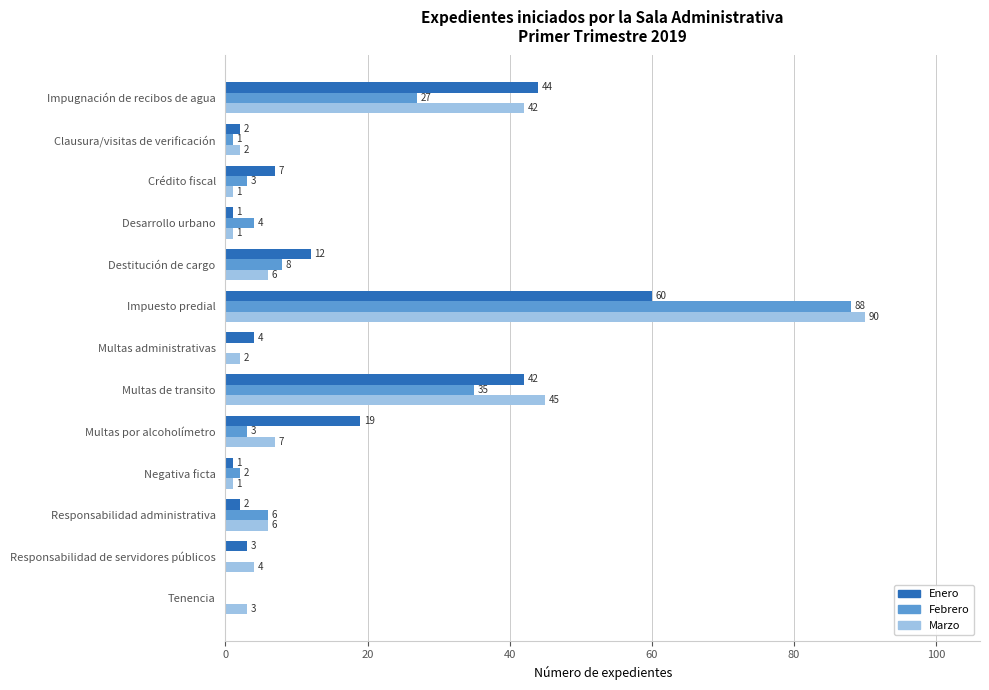

The Enero series shows 2 at Responsabilidad administrativa. True or false?

True